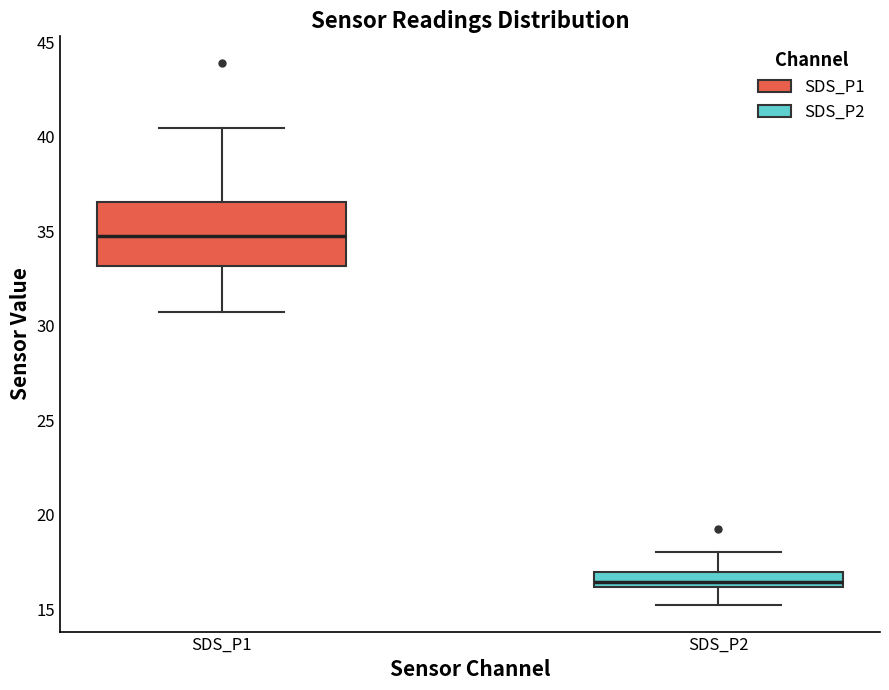

Which box's median line is the lowest?

SDS_P2